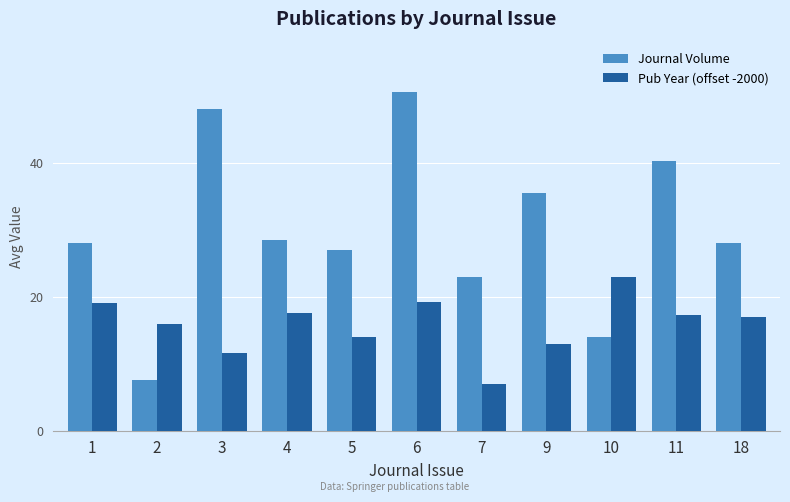

Which series has the widest spread of values?

Journal Volume